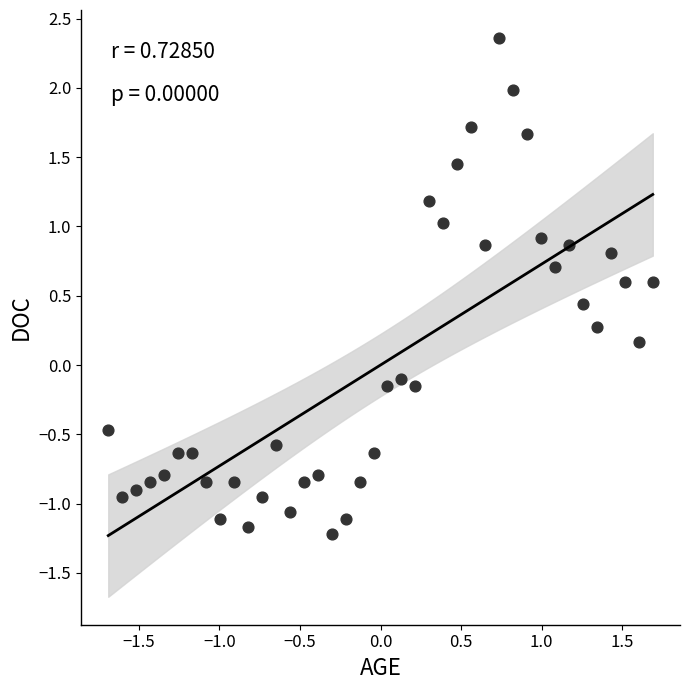

What is the range of X values (max minus min)?

3.4